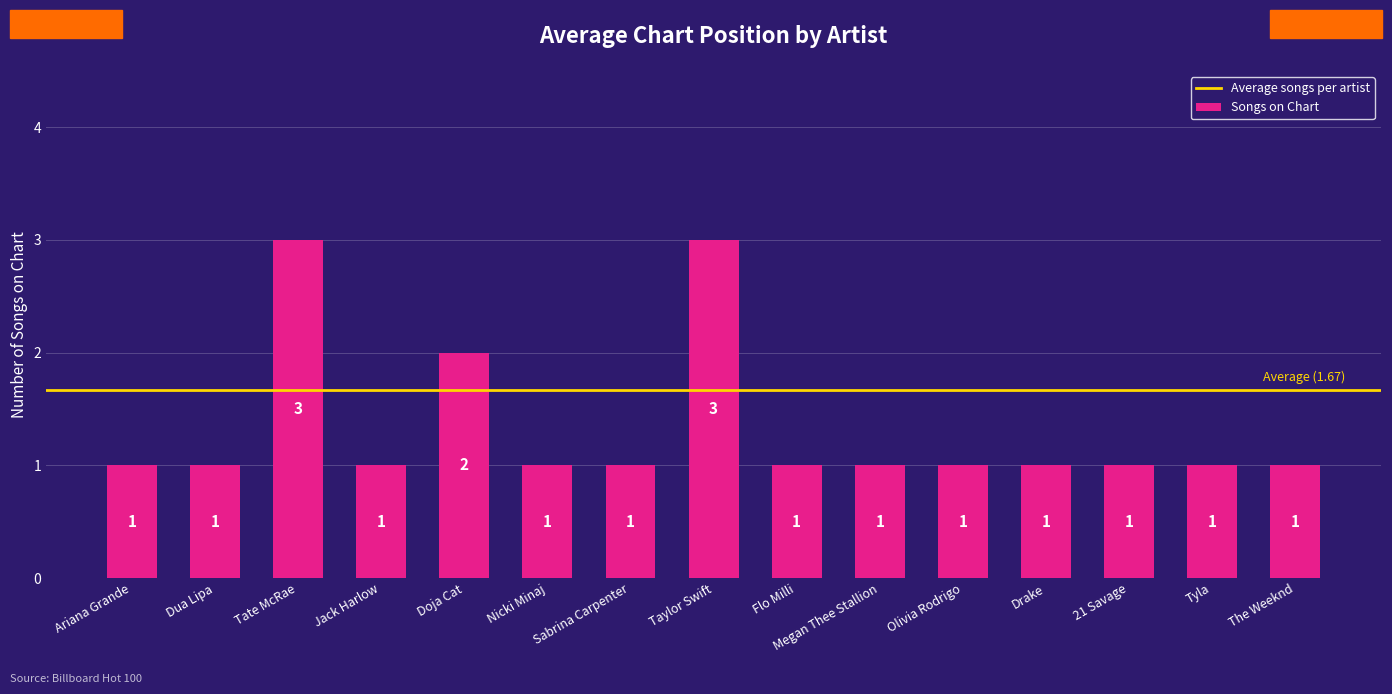

What is the change in value from Ariana Grande to Taylor Swift?

+2